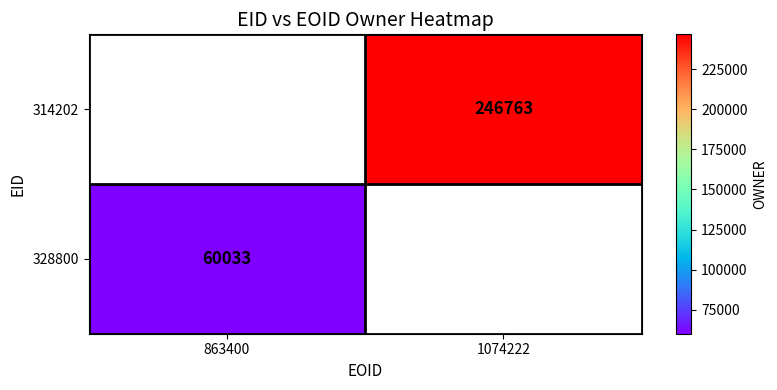

Which category has the highest value across all series?

1074222